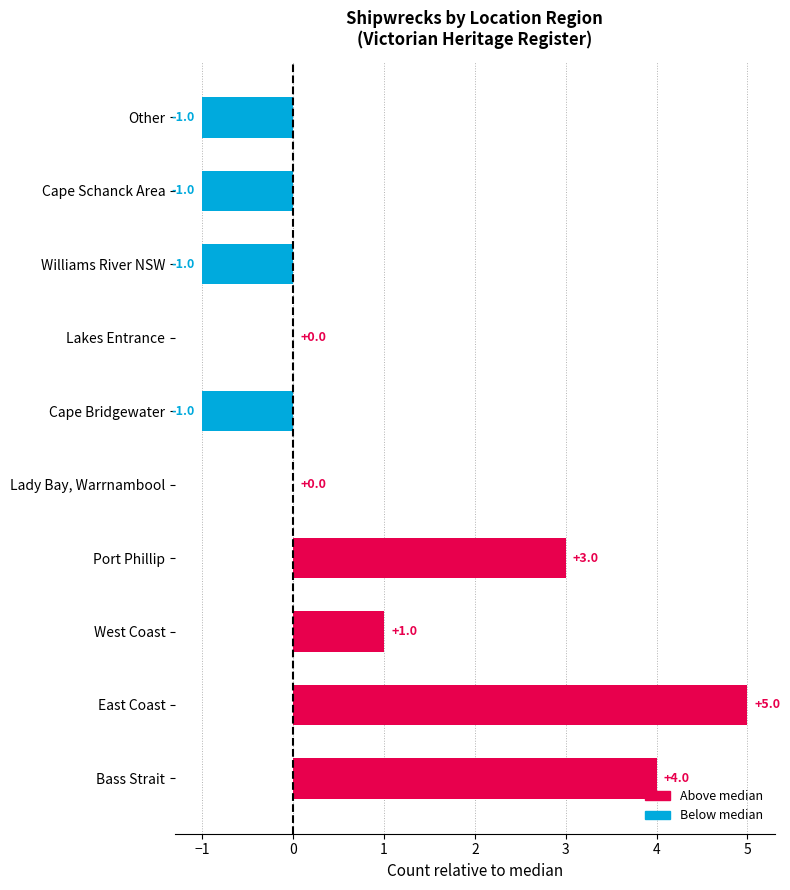

What is the sum of all values?

9